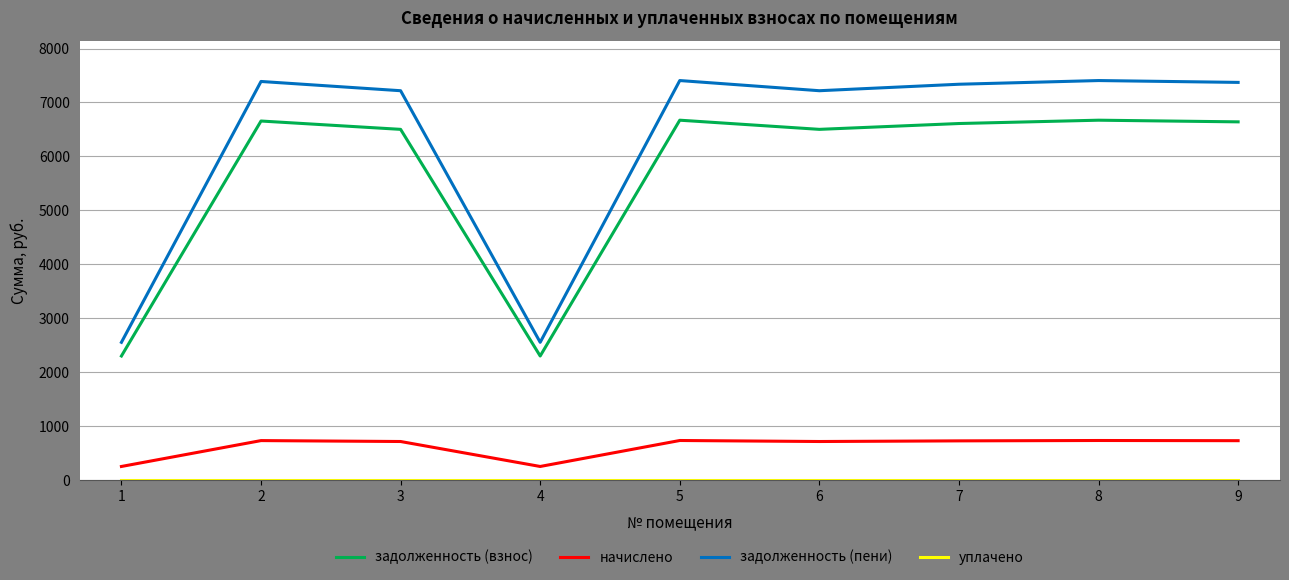

True or false: начислено and задолженность (пени) intersect in this chart.

False